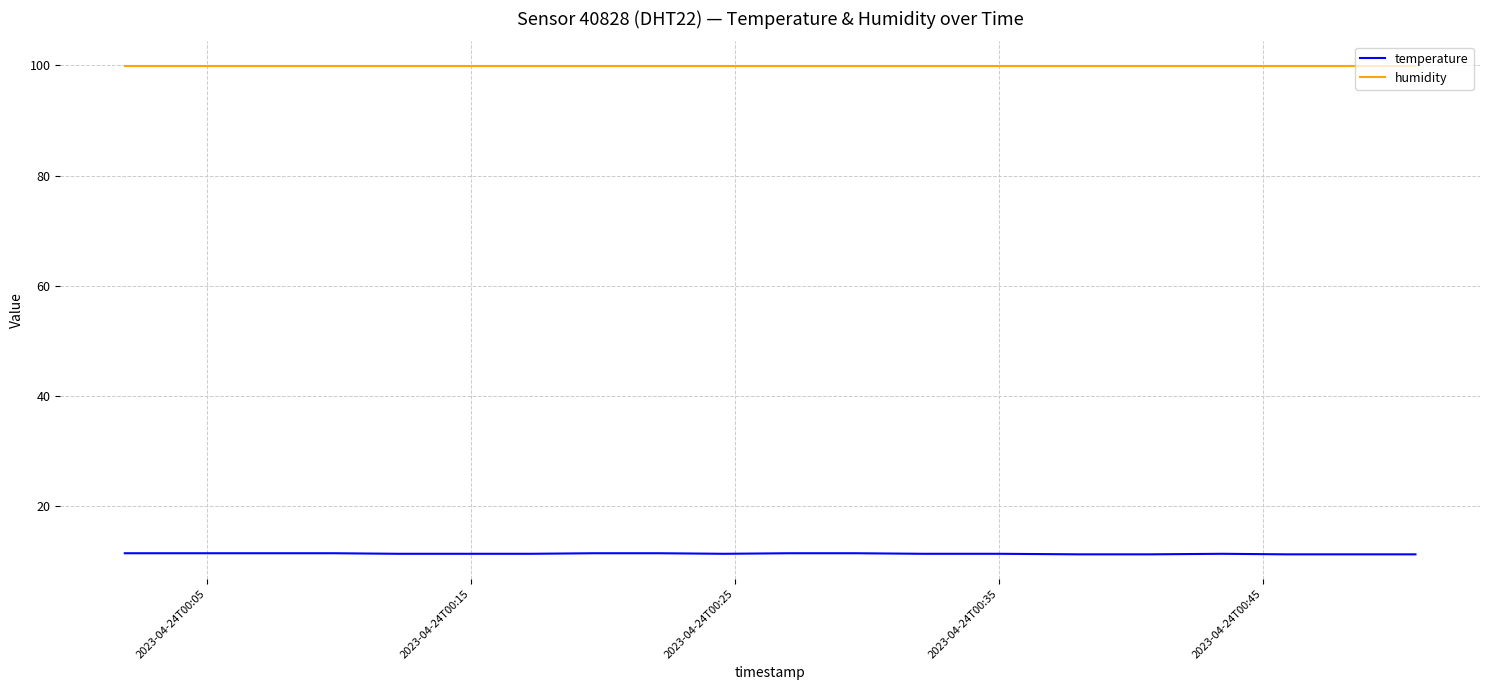

What is the greatest value displayed?

99.9